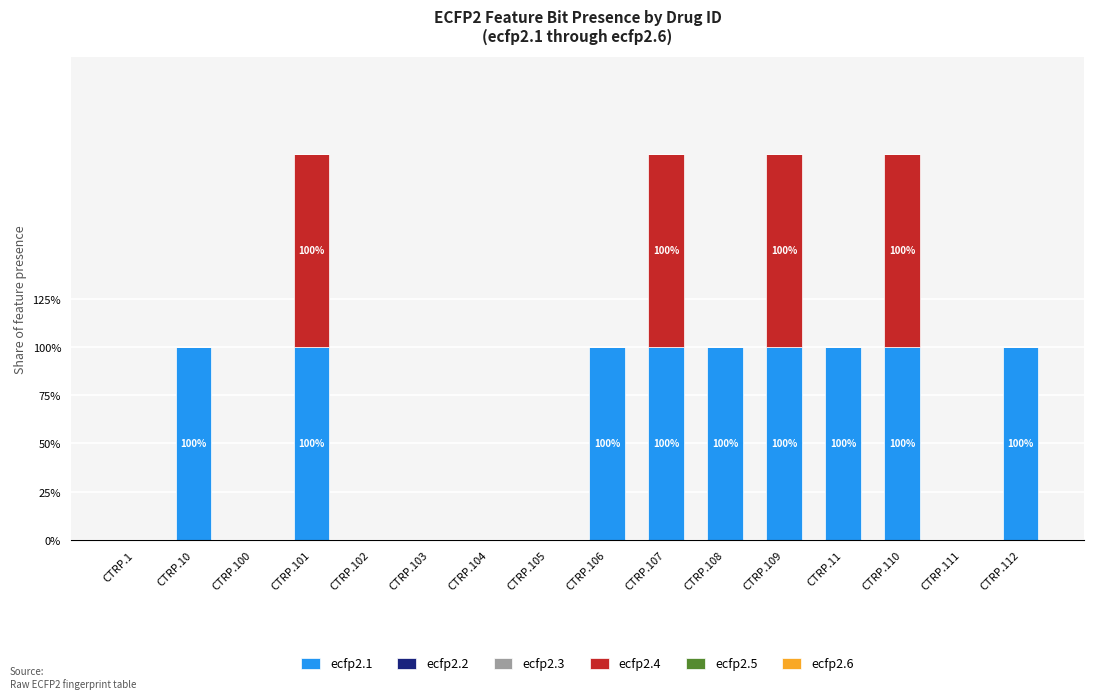

What is the sum of the ecfp2.1 values at CTRP.10 and CTRP.110?

2